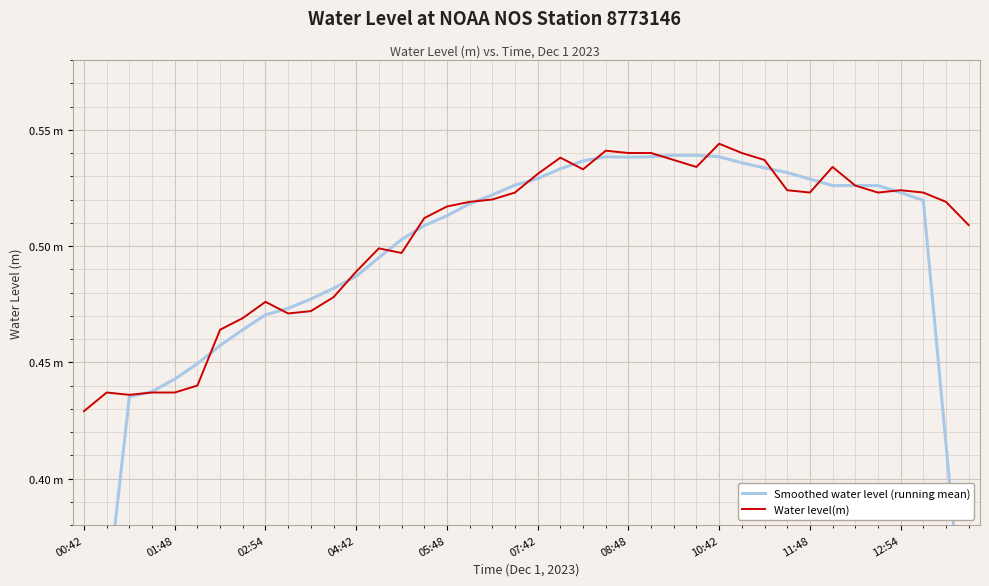

What are all the series names shown in the legend?

Smoothed water level (running mean), Water level(m)